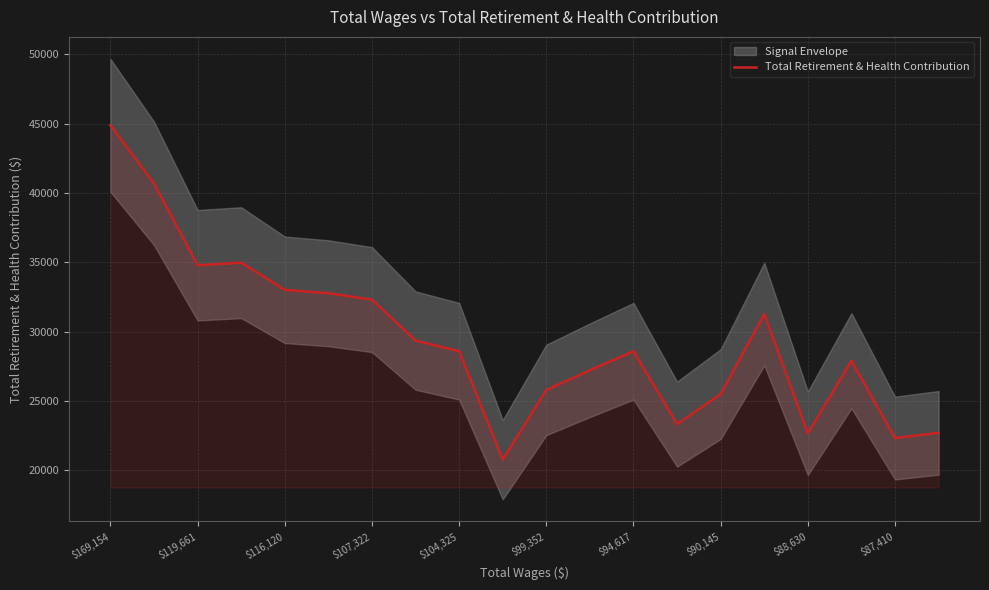

What is the difference between the second highest and second lowest values?

18363